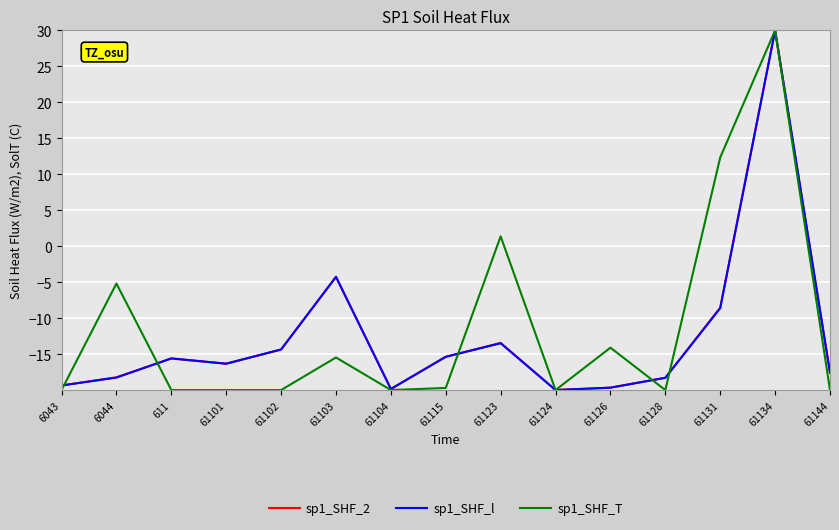

What is the sum of all sp1_SHF_T values?

-170.8